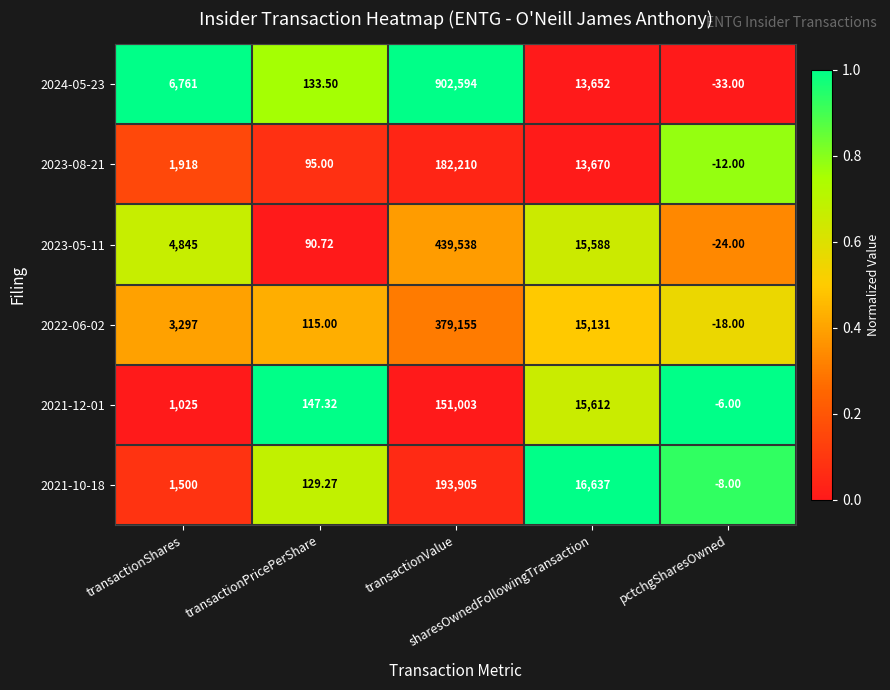

At how many categories does at least one series exceed 0?

4